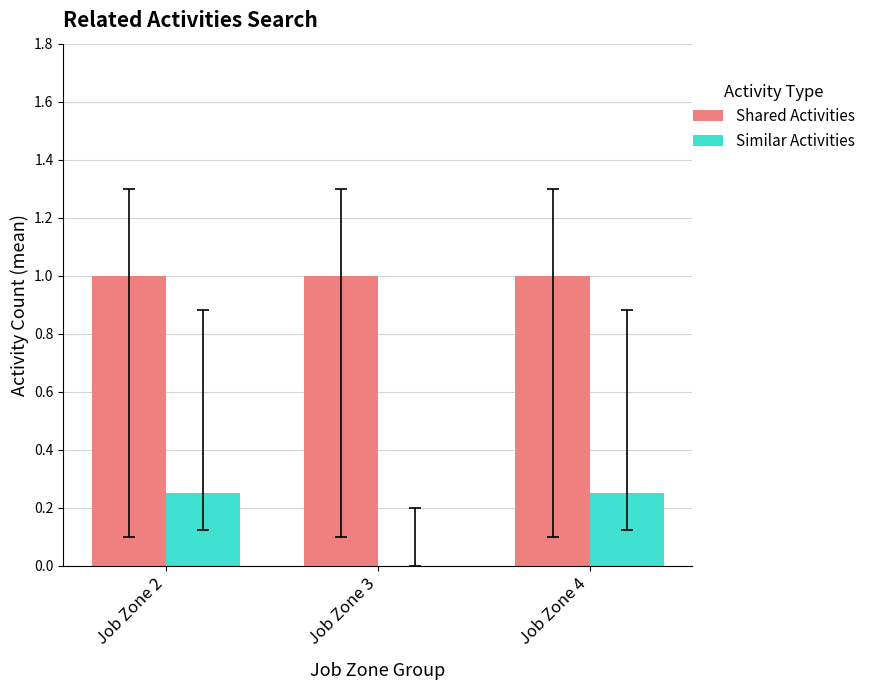

Is the value of Similar Activities at Job Zone 2 greater than the value of Shared Activities at Job Zone 4?

No